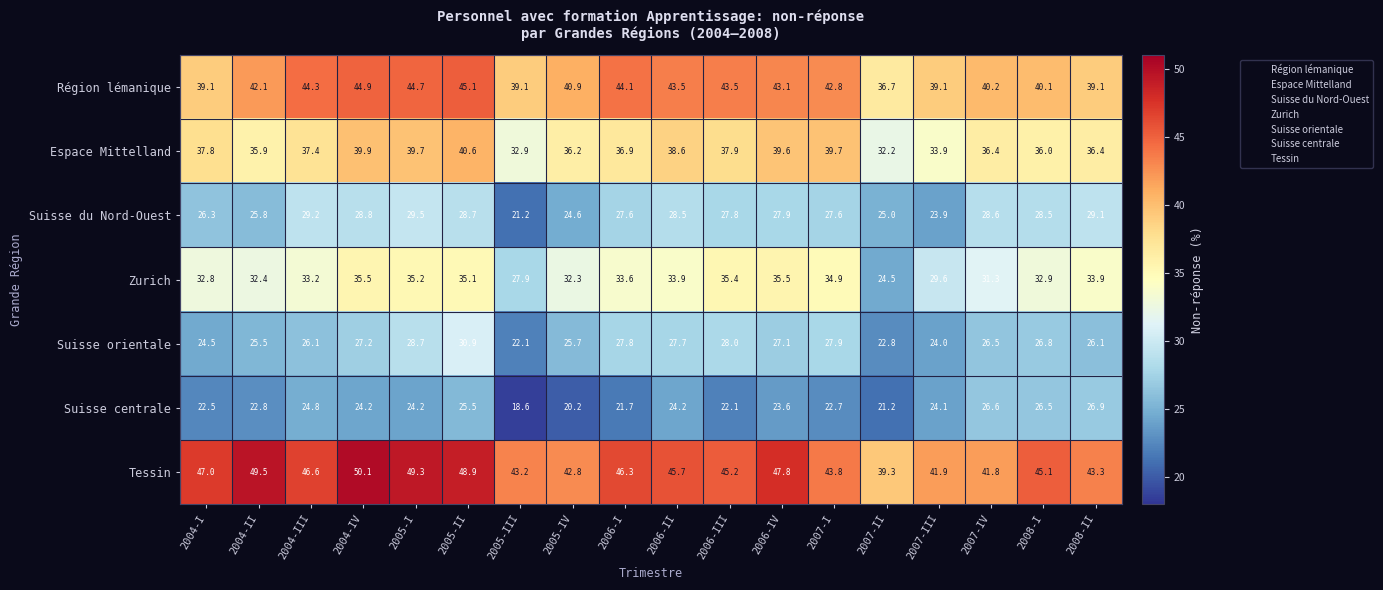

What is the difference between the highest and lowest values at 2007-III?

18.0